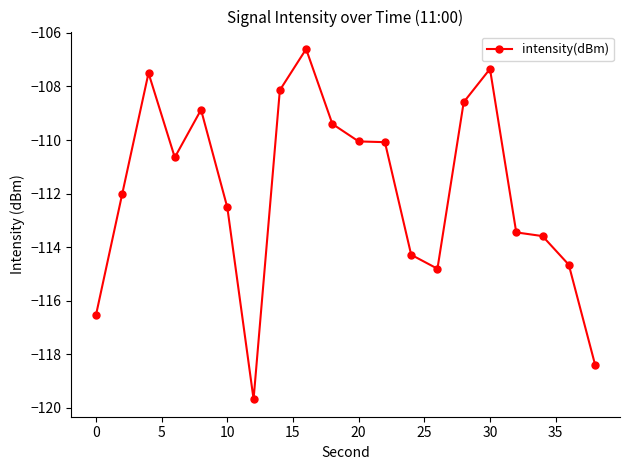

What is the minimum value shown in the chart?

-119.7